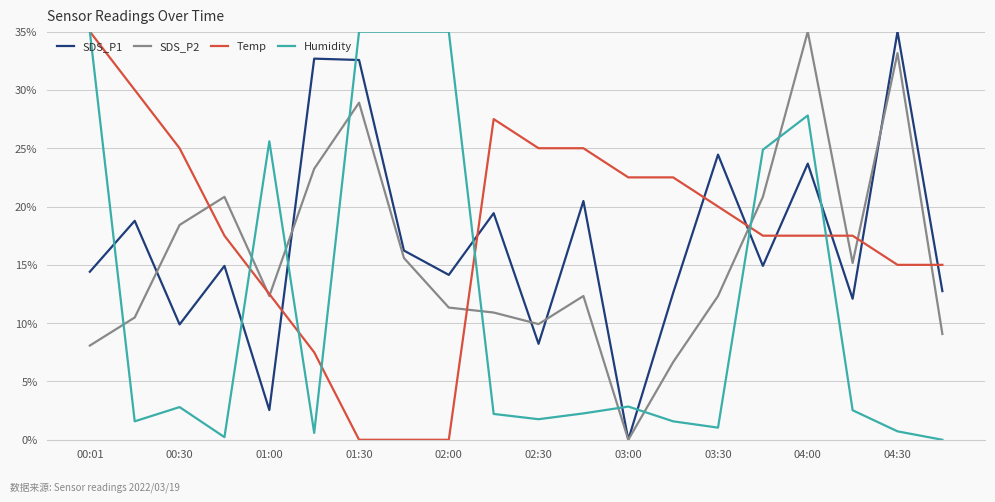

What is the maximum value for Temp?

35.0